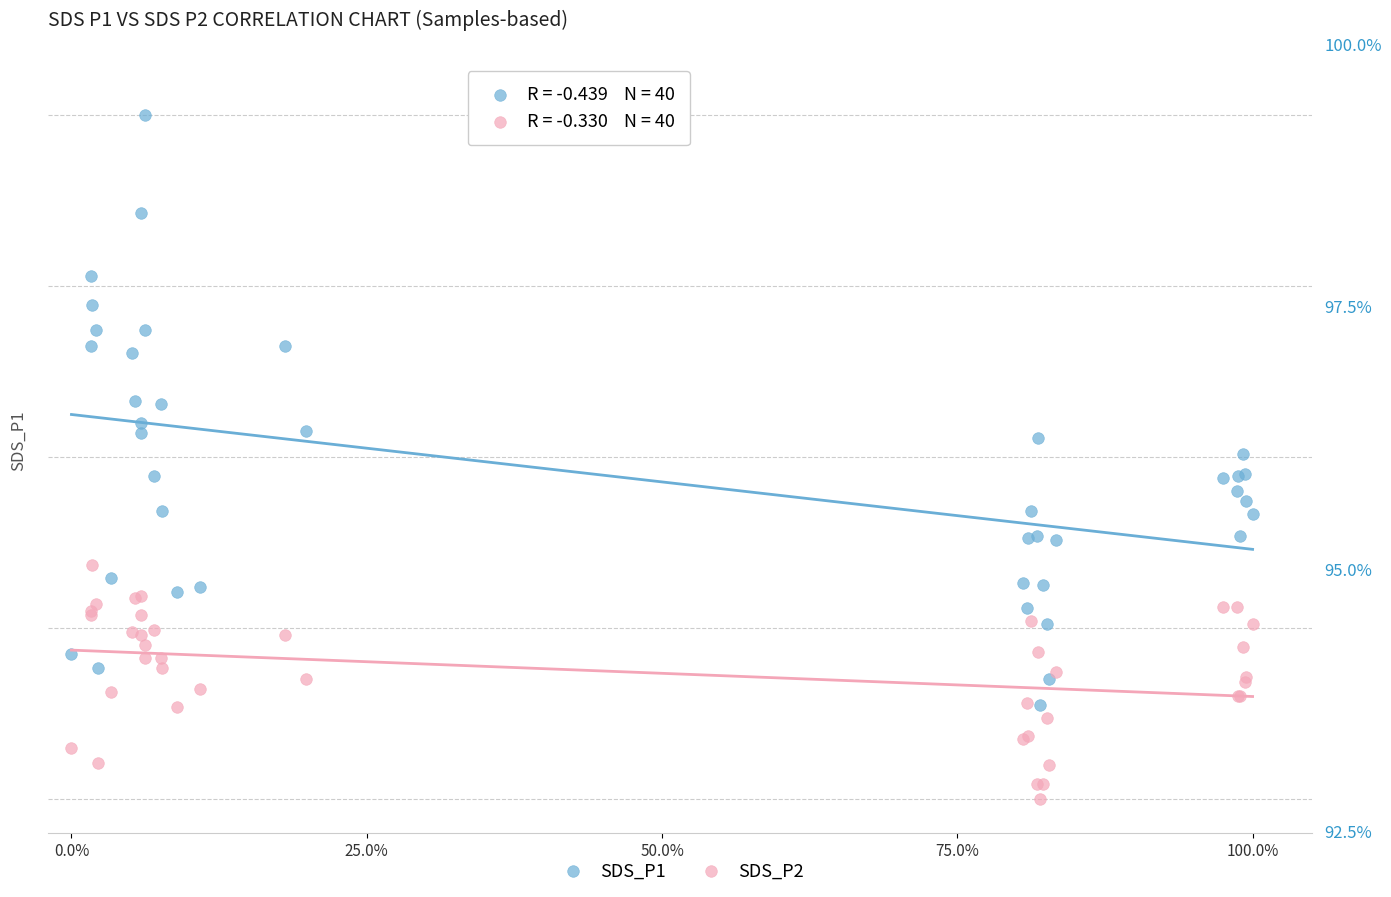

What are all the series names shown in the legend?

SDS_P1, SDS_P2